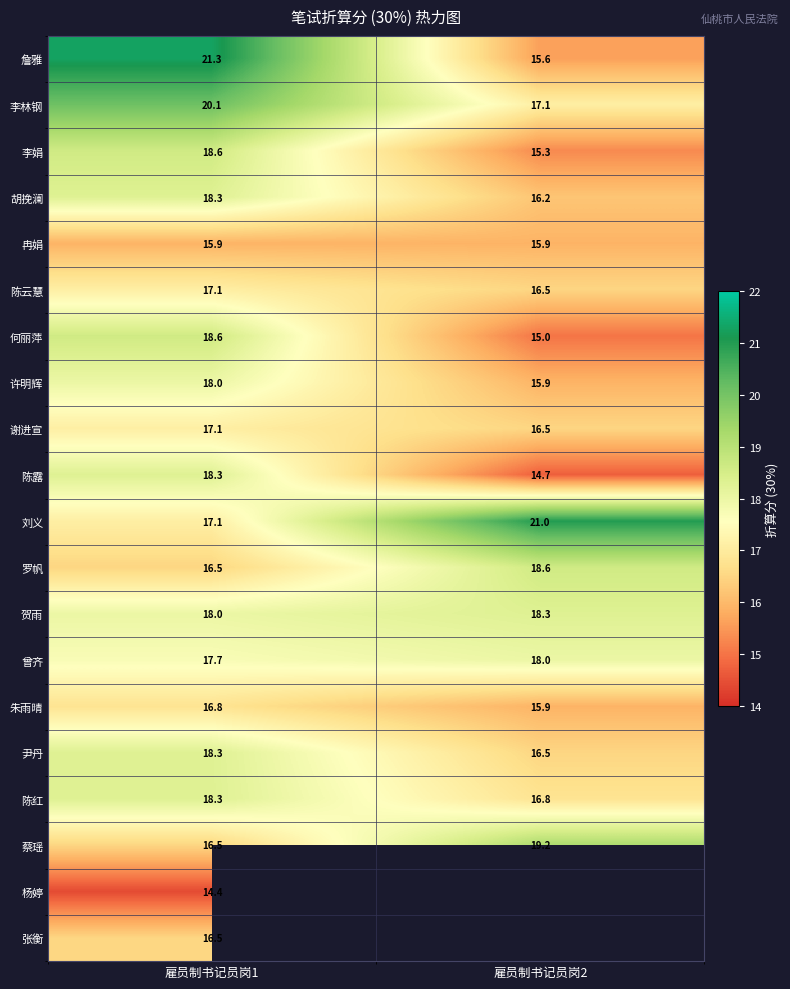

What is the minimum value for 曾齐?

17.7